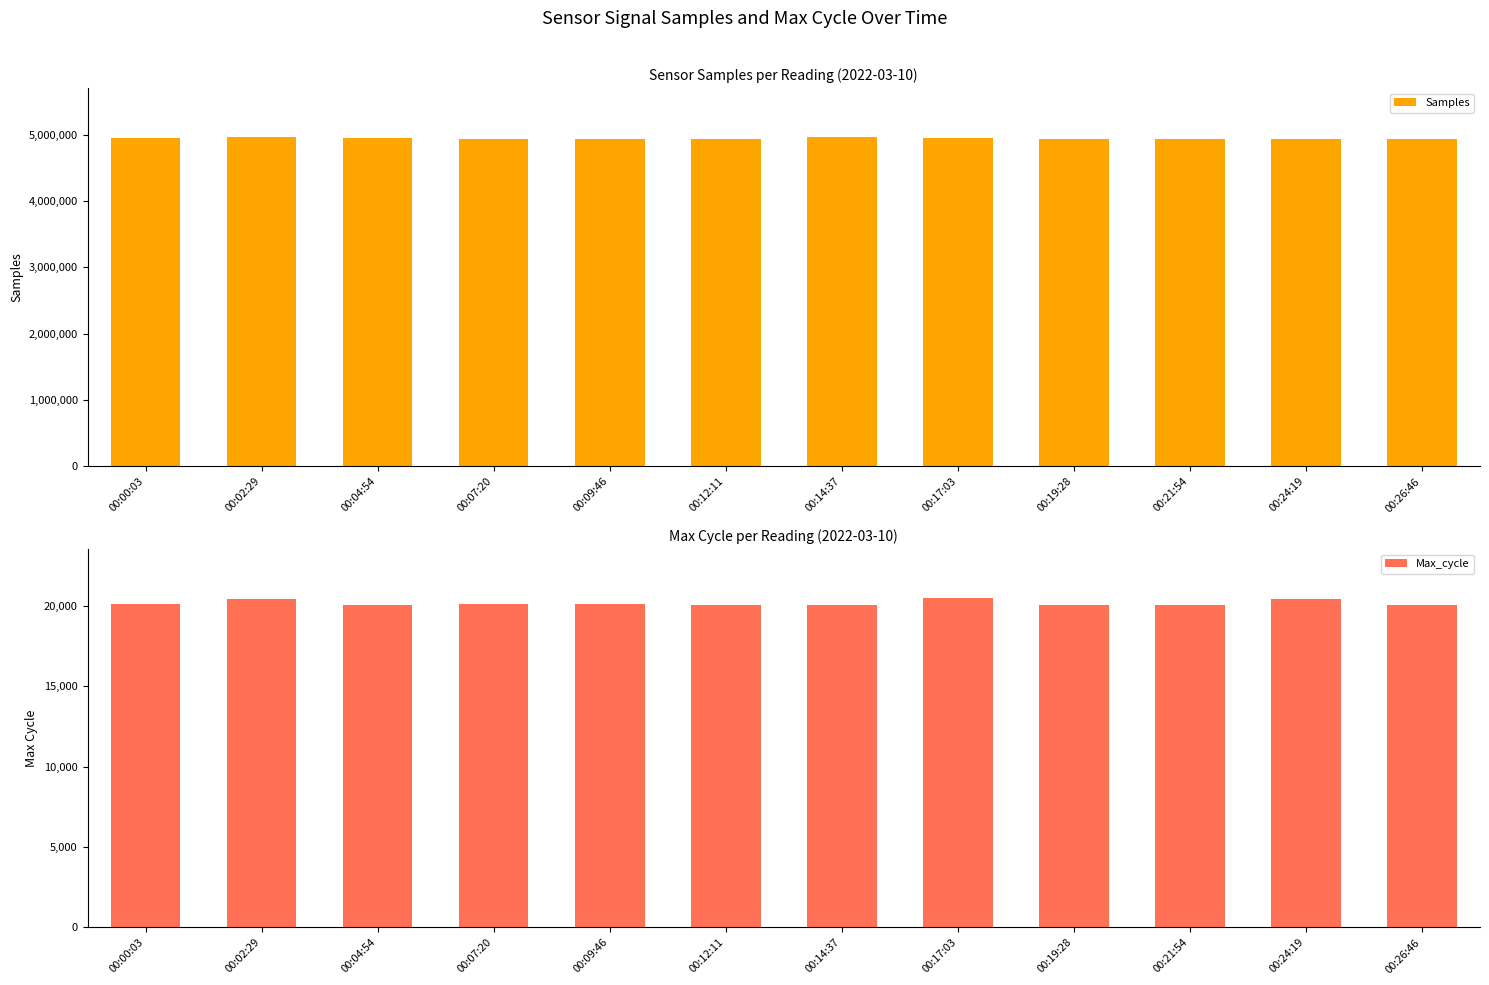

Is it true that Max_cycle equals 28174 at 00:17:03?

False